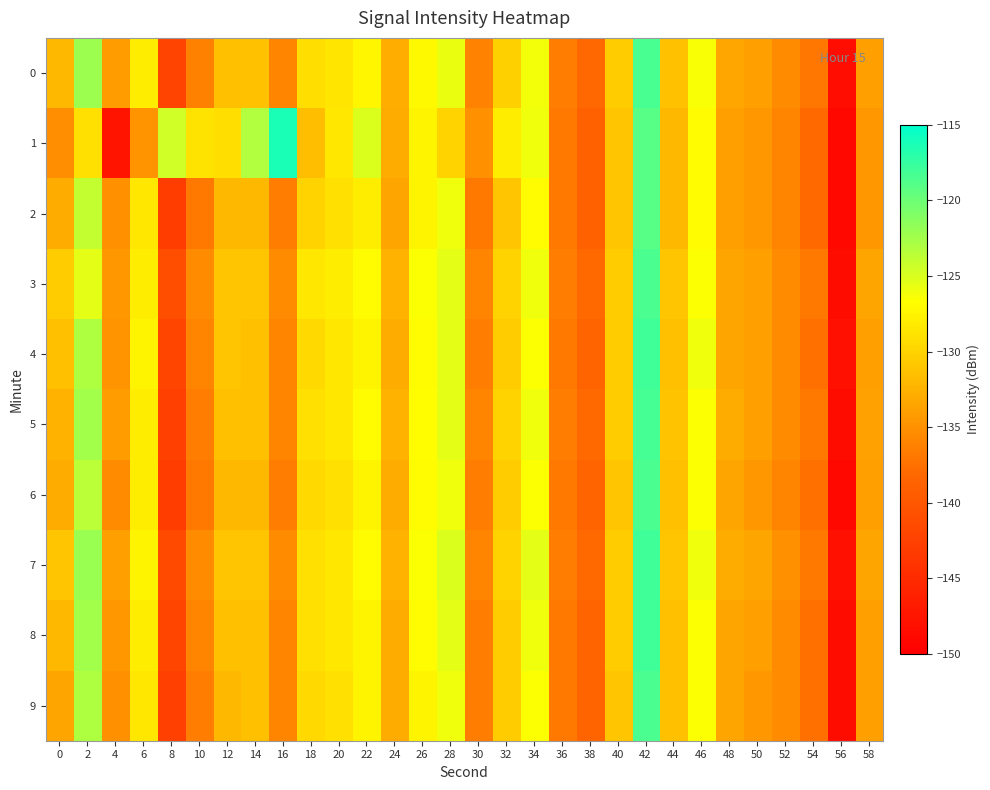

How many data points does each series have?

30